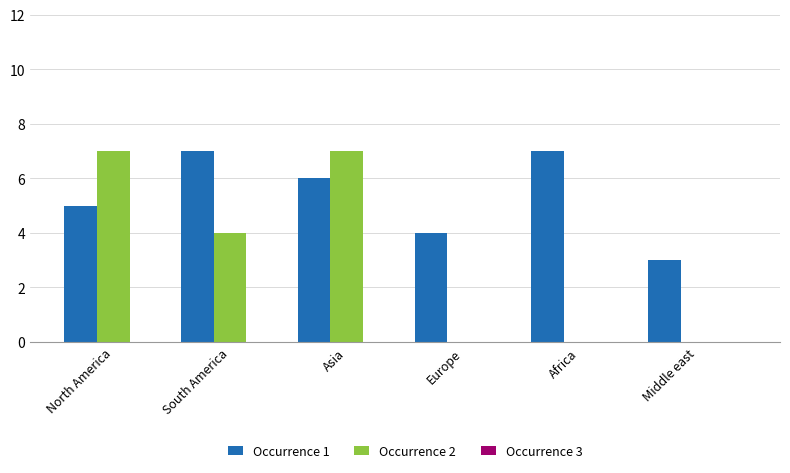

What is the sum of the Occurrence 2 values at Asia and South America?

11